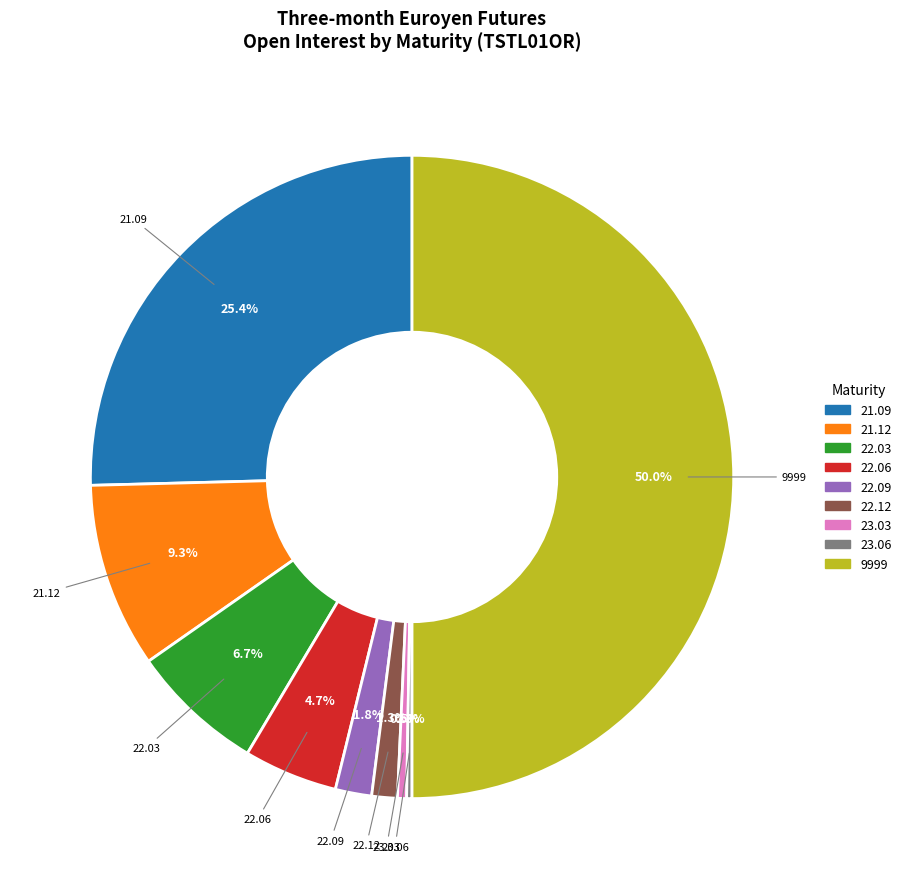

Is the sum of 21.09 and 22.03 greater than half?

No